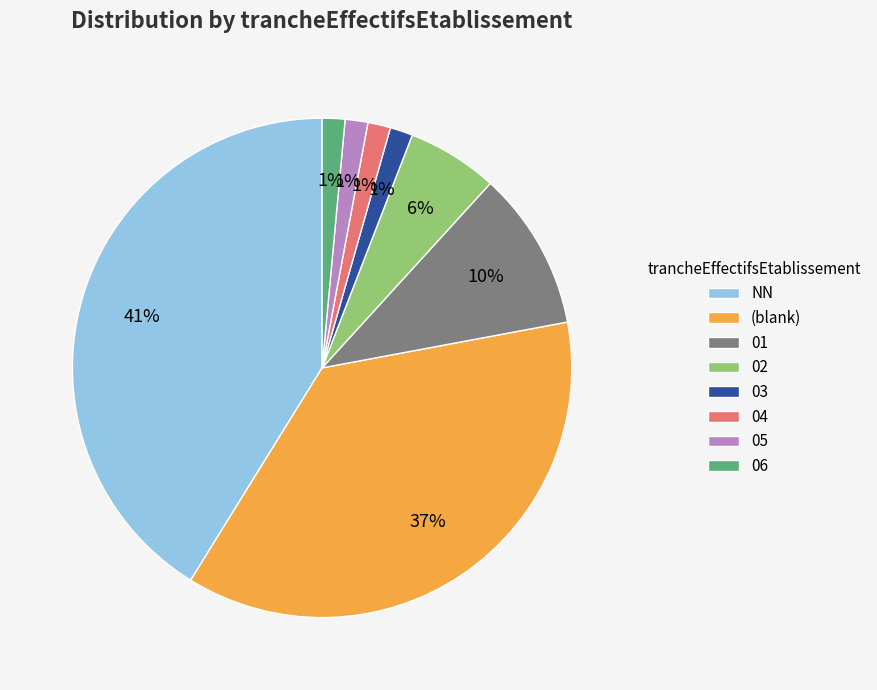

True or false: NN accounts for 47% of the total.

False